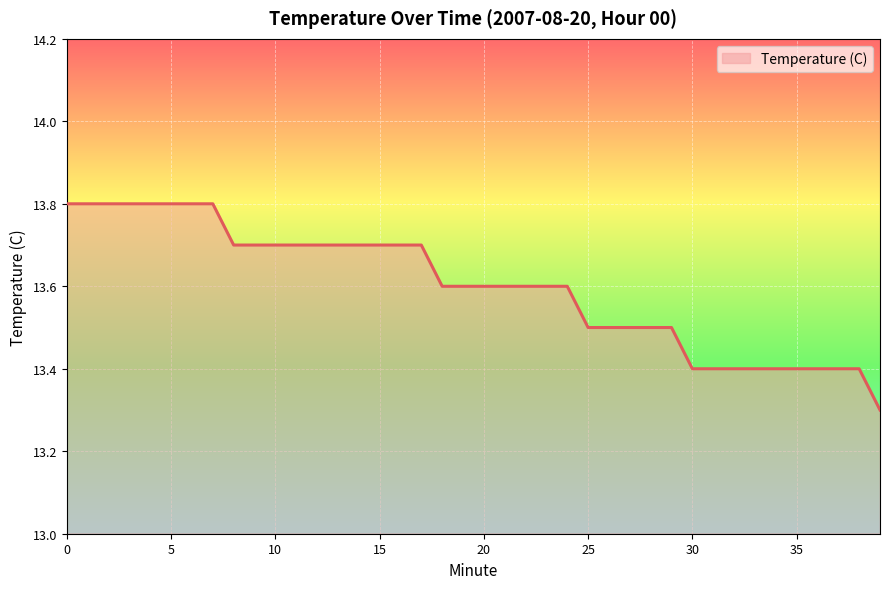

Reading left to right, transcribe all the data shown in this chart.

13.8	13.8	13.8	13.8	13.8	13.8	13.8	13.8	13.7	13.7	13.7	13.7	13.7	13.7	13.7	13.7	13.7	13.7	13.6	13.6	13.6	13.6	13.6	13.6	13.6	13.5	13.5	13.5	13.5	13.5	13.4	13.4	13.4	13.4	13.4	13.4	13.4	13.4	13.4	13.3